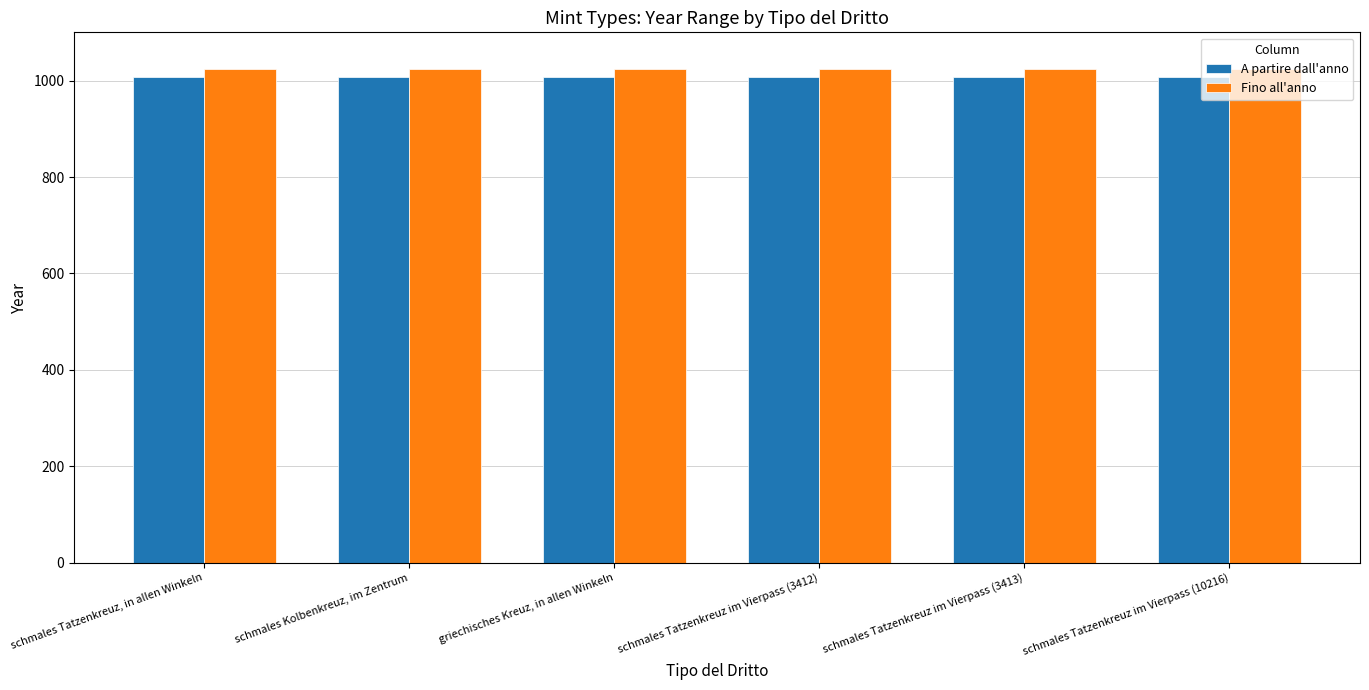

What is the spread (max minus min) of values at schmales Tatzenkreuz im Vierpass (3413)?

17